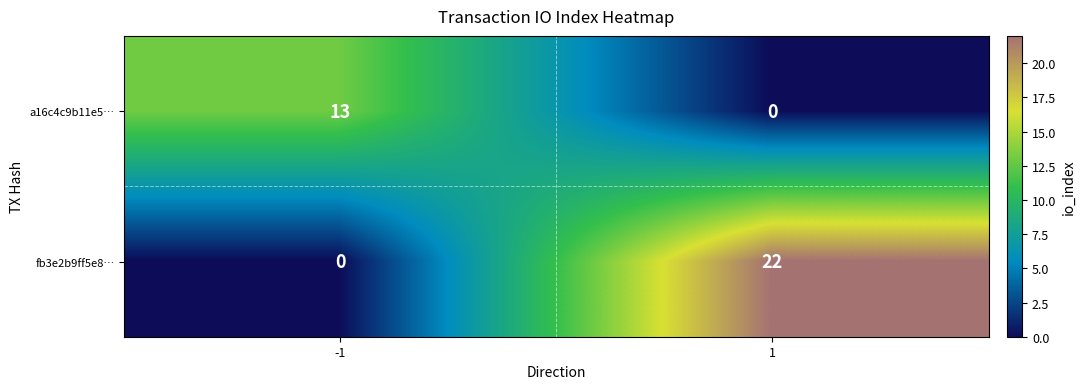

What is the sum of the a16c4c9b11e5… values at -1 and 1?

13